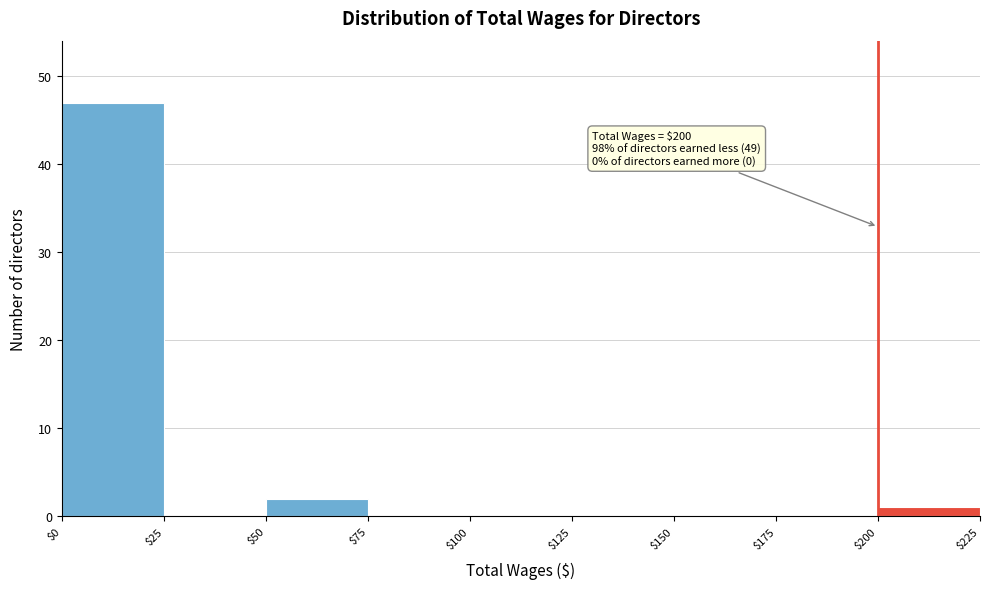

Over which range of the x-axis is the bar tallest?

$0 to $25